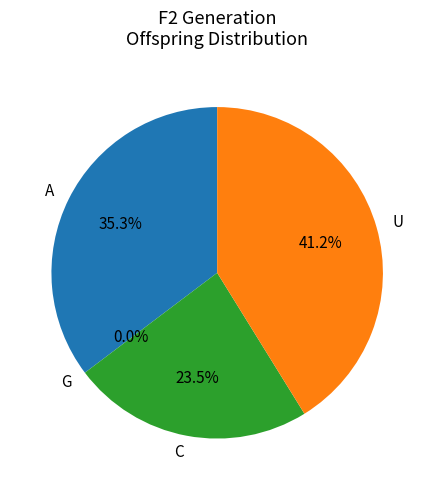

To the nearest percent, what is the average slice percentage?

25%